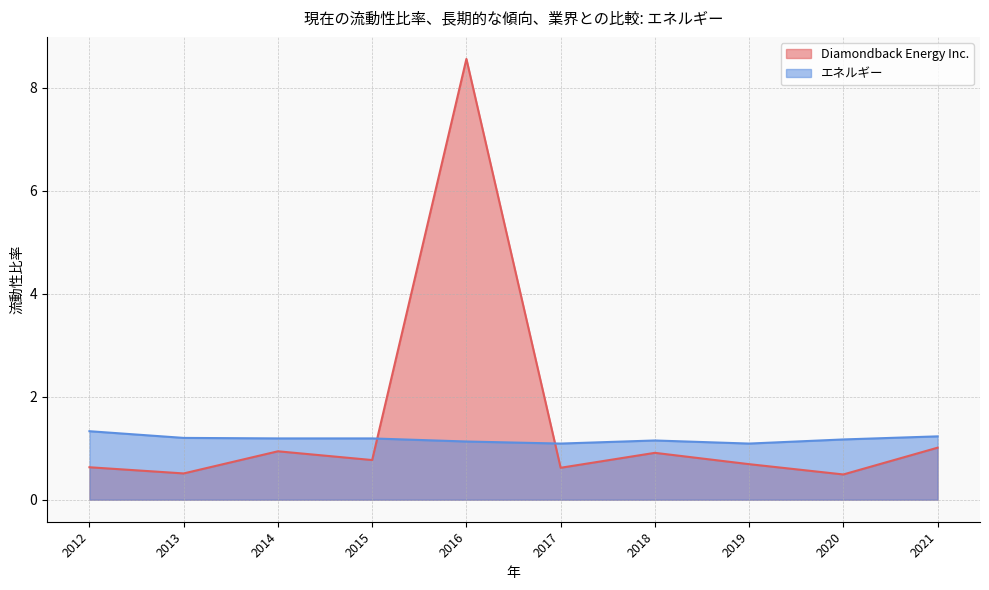

What is the smallest value displayed?

0.5